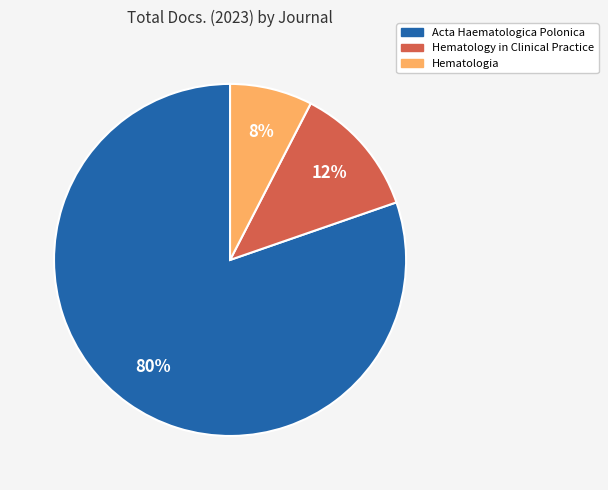

What is the majority slice?

Acta Haematologica Polonica